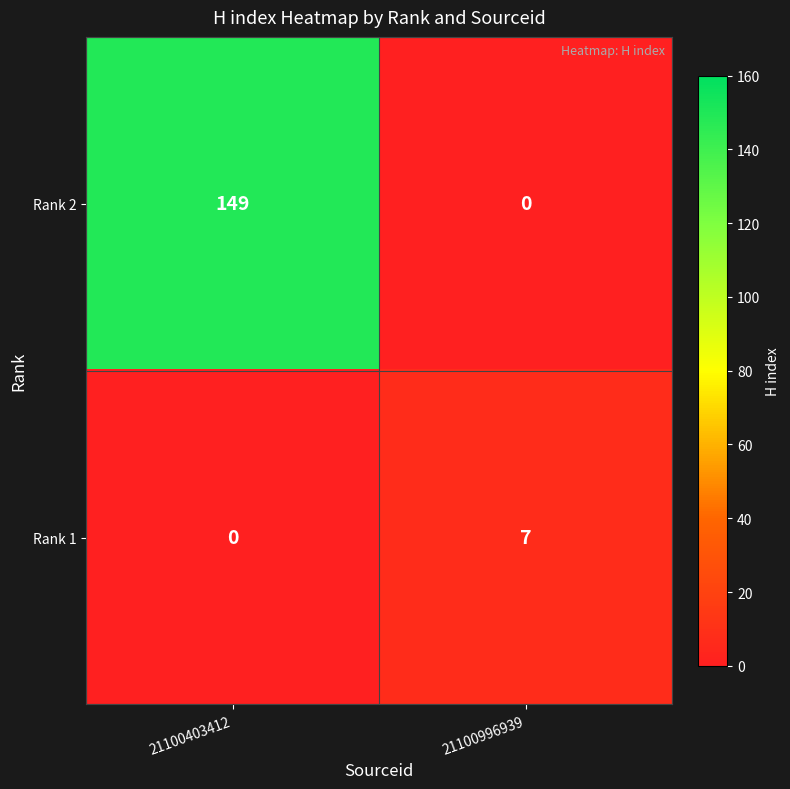

The value of Rank 2 at 21100996939 is -82. True or false?

False